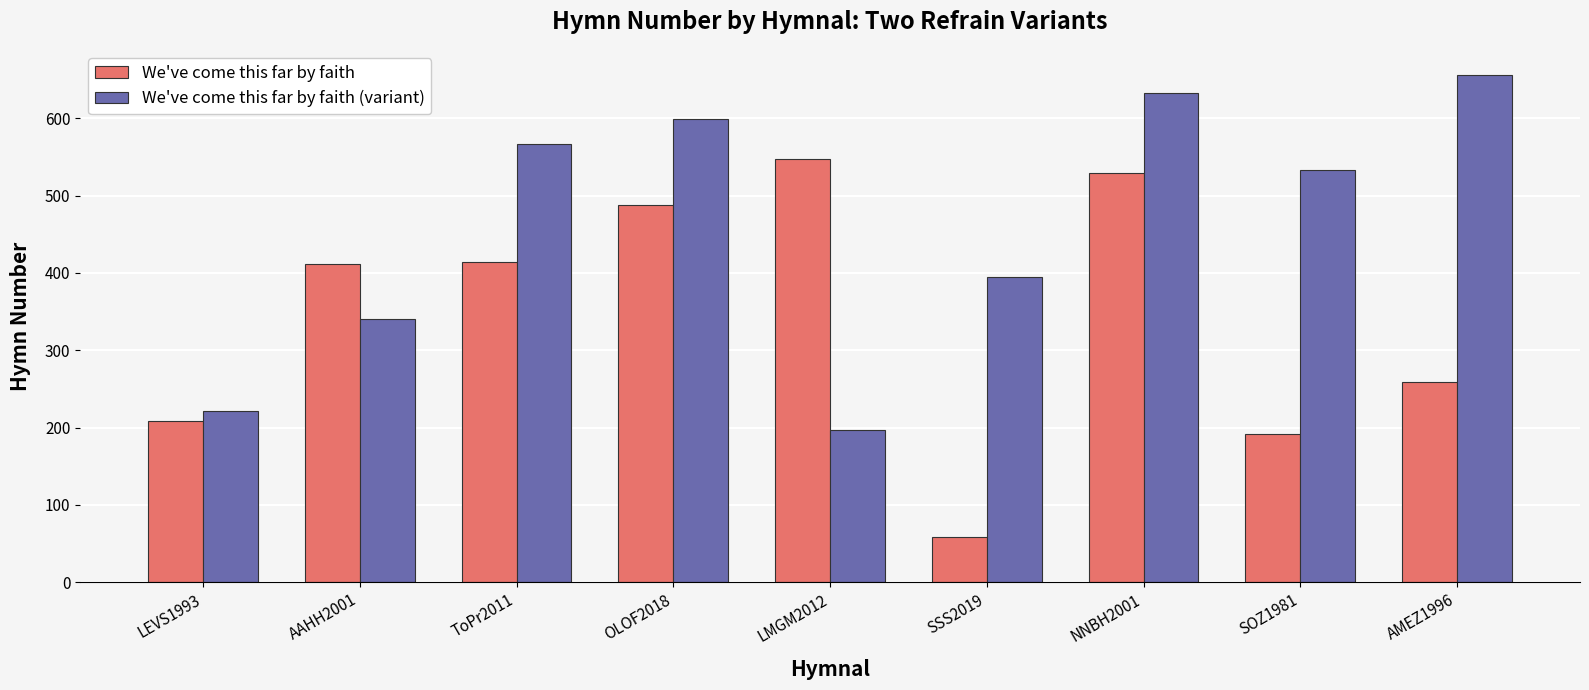

How many bars are there in total?

18